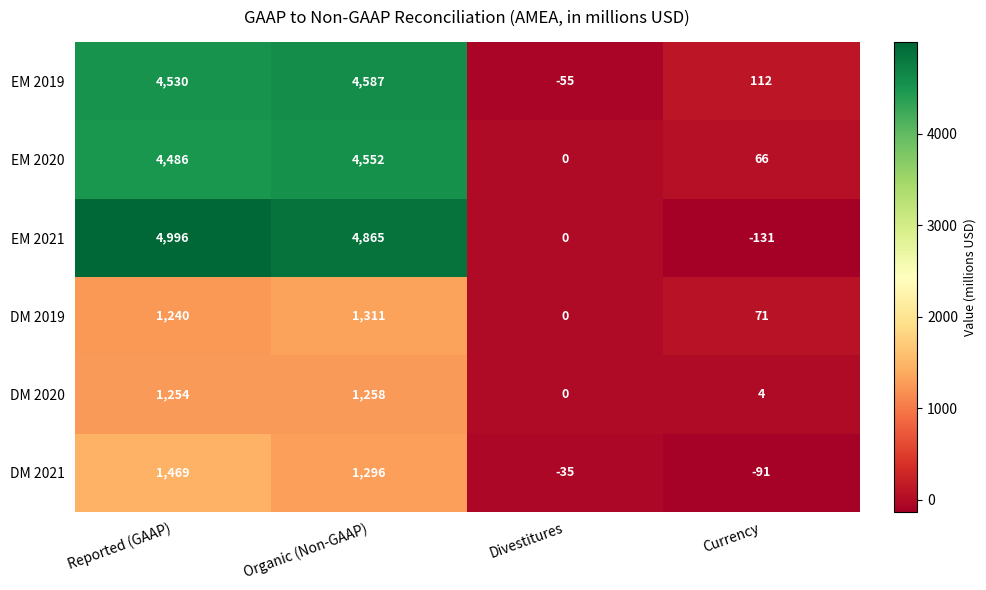

Which series has the widest spread of values?

EM 2021